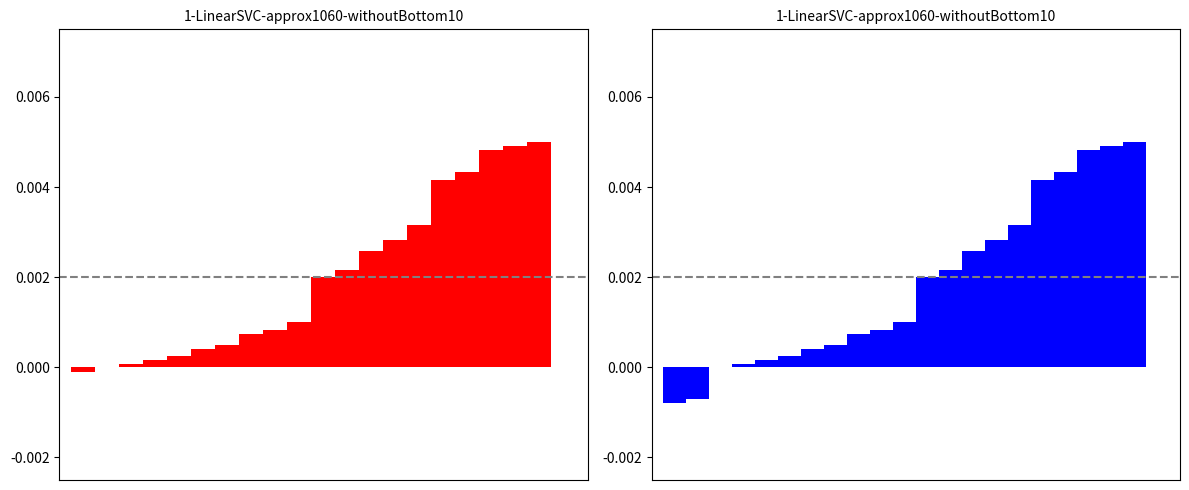

Which has a higher value, 20 or 3?

20